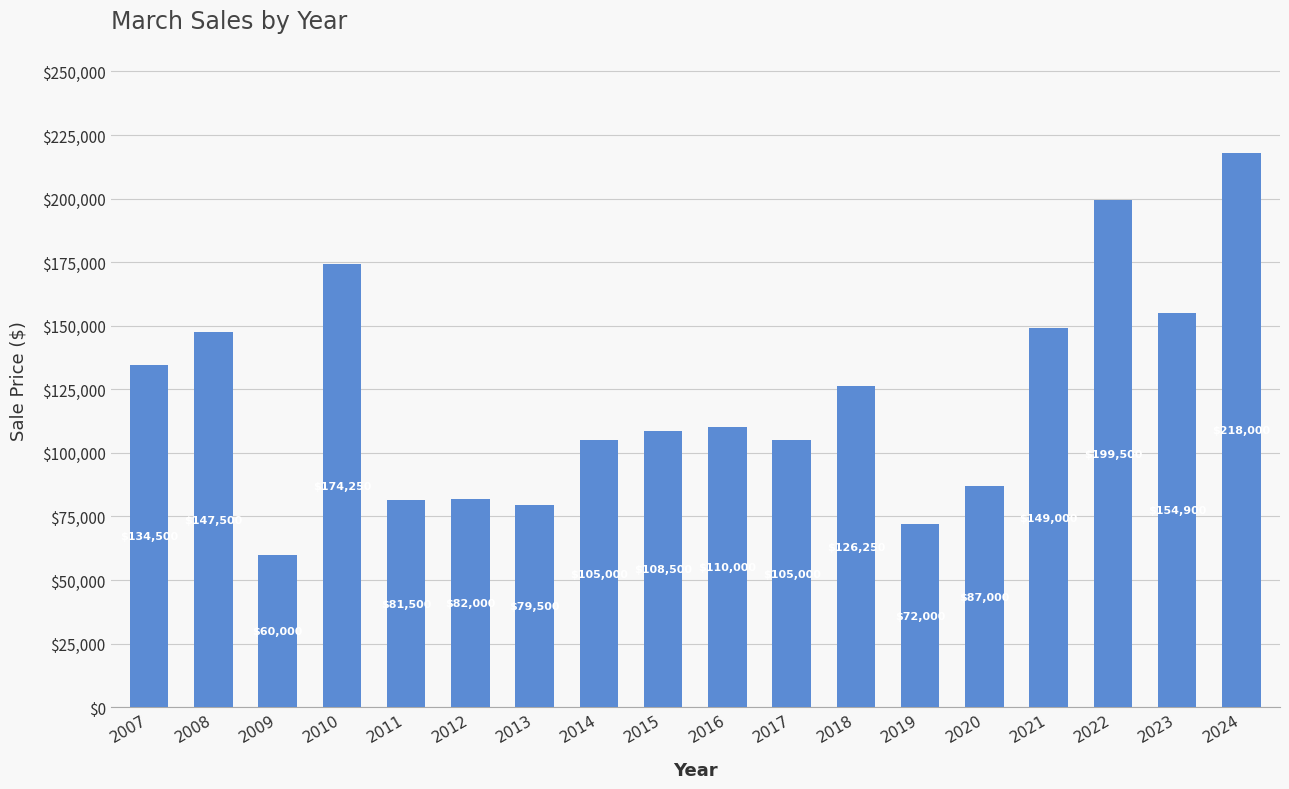

Where does the data first go above 110000?

2007